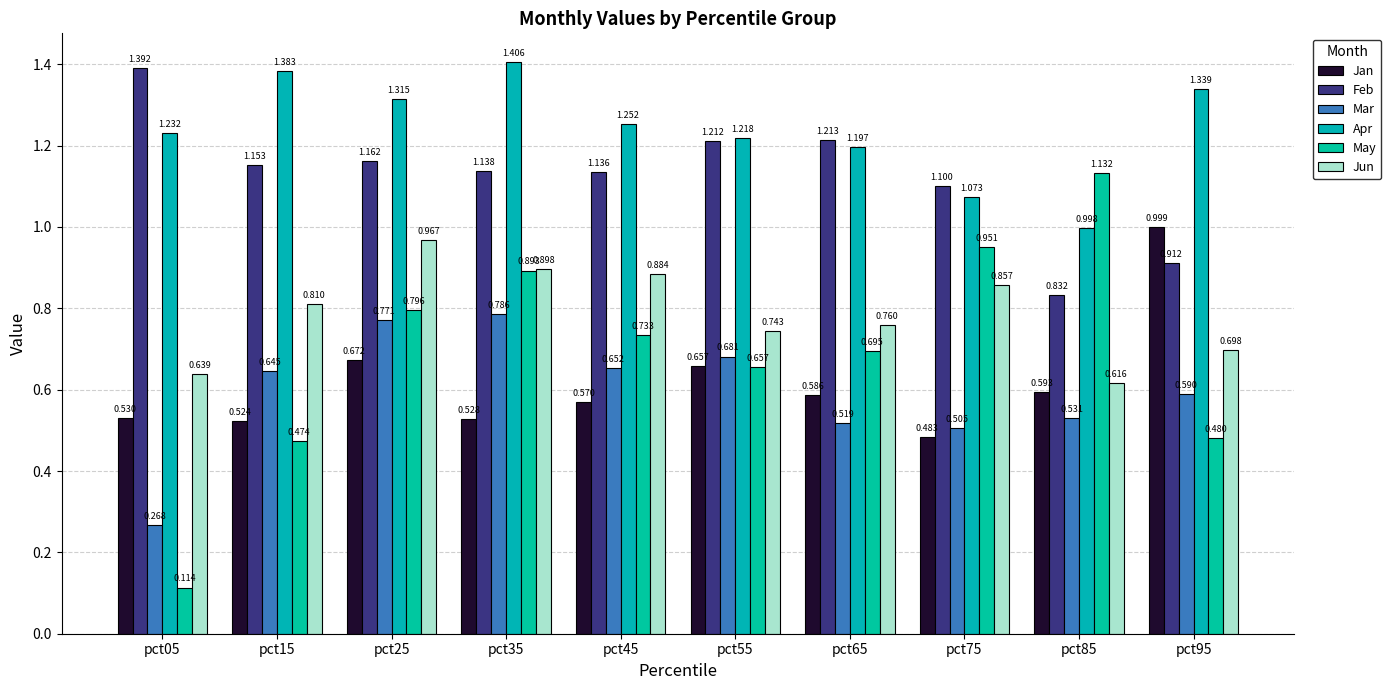

At how many categories does at least one series exceed 0?

10